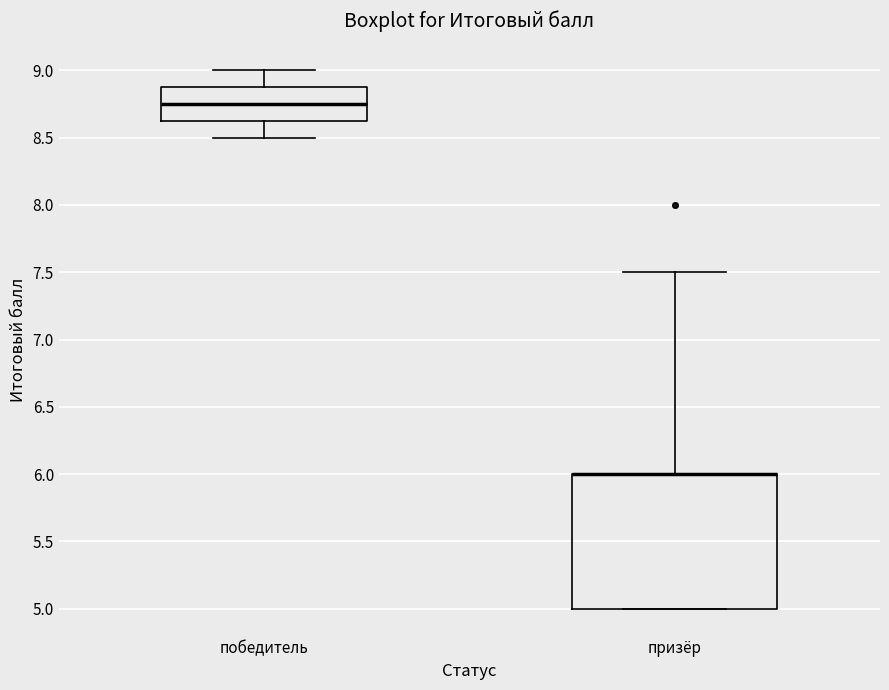

Reading left to right, read every box against the y-axis: the position of its median line, the range the box covers, and the ends of its whiskers. The values are not printed on the chart, so give them approximately, as read against the axis.

победитель: median 8.75, box 8.65 to 8.90, whiskers 8.50 to 9.00
призёр: median 6.00 (drawn on the box's upper edge), box 5.00 to 6.00, whiskers 5.00 to 7.50